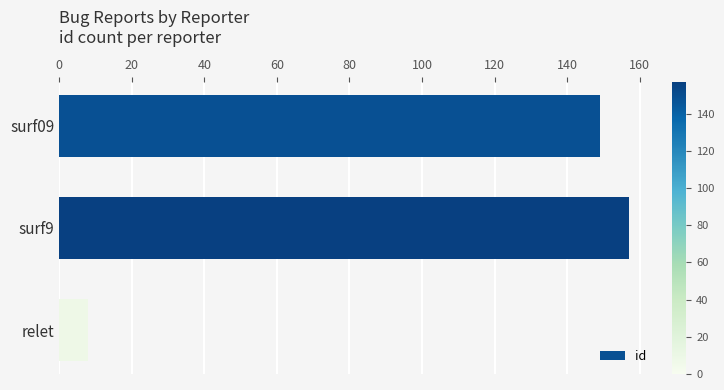

Rank the categories by value from lowest to highest.

relet, surf09, surf9